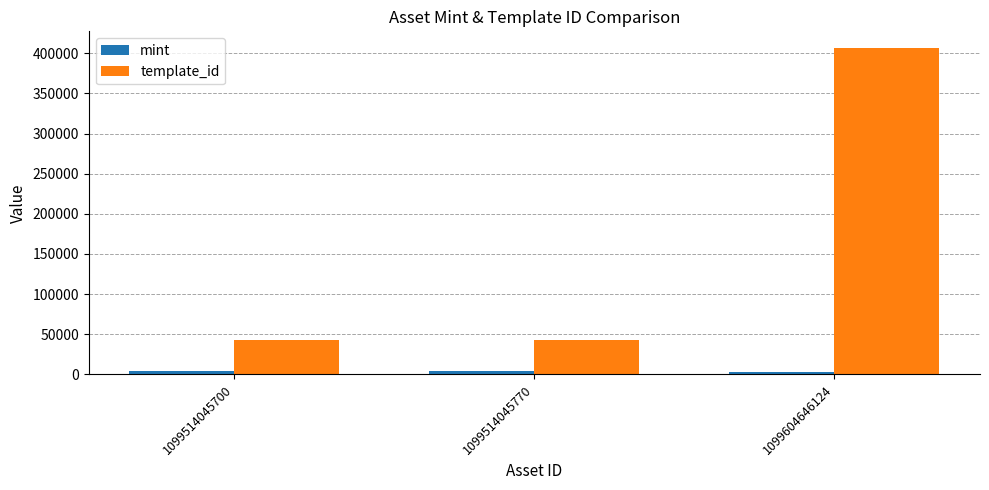

Is the value of template_id at 1099514045700 greater than the value of mint at 1099514045700?

Yes